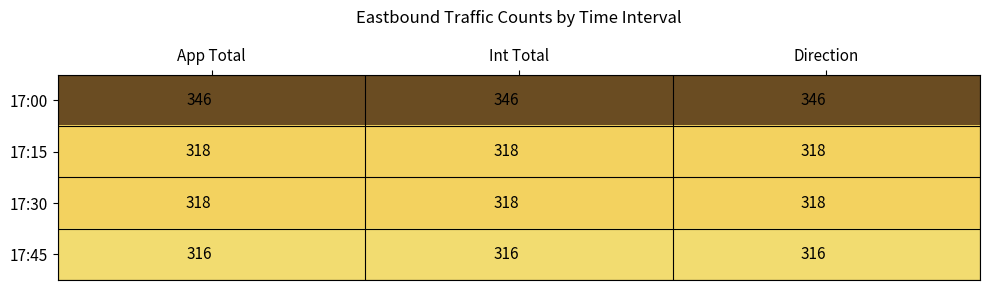

Is the value of 17:00 at App Total greater than the value of 17:15 at Int Total?

Yes